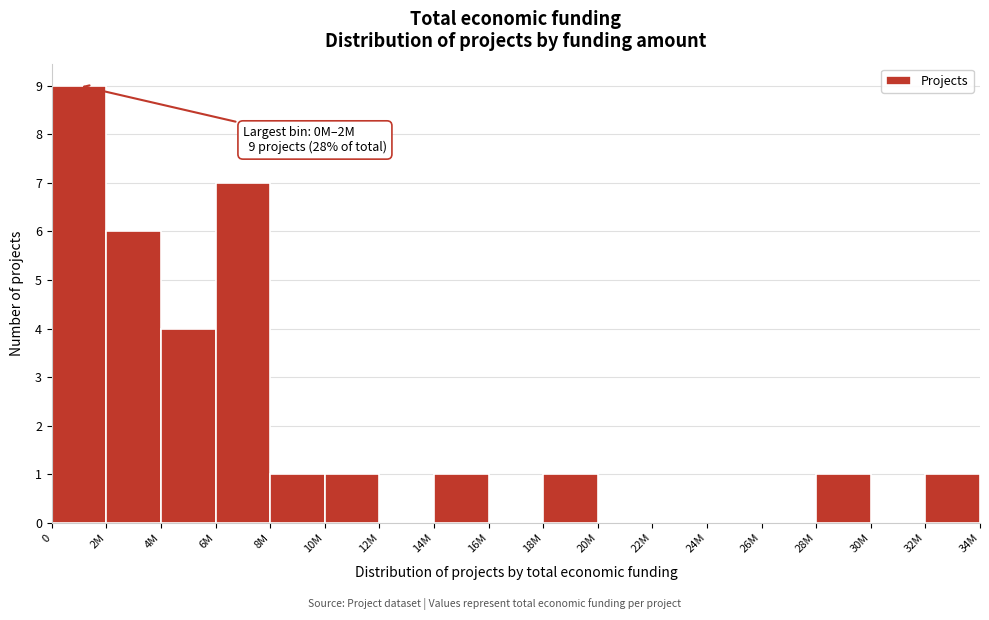

Reading right to left, list all the values displayed in this chart.

32M=1	30M=0	28M=1	26M=0	24M=0	22M=0	20M=0	18M=1	16M=0	14M=1	12M=0	10M=1	8M=1	6M=7	4M=4	2M=6	0=9